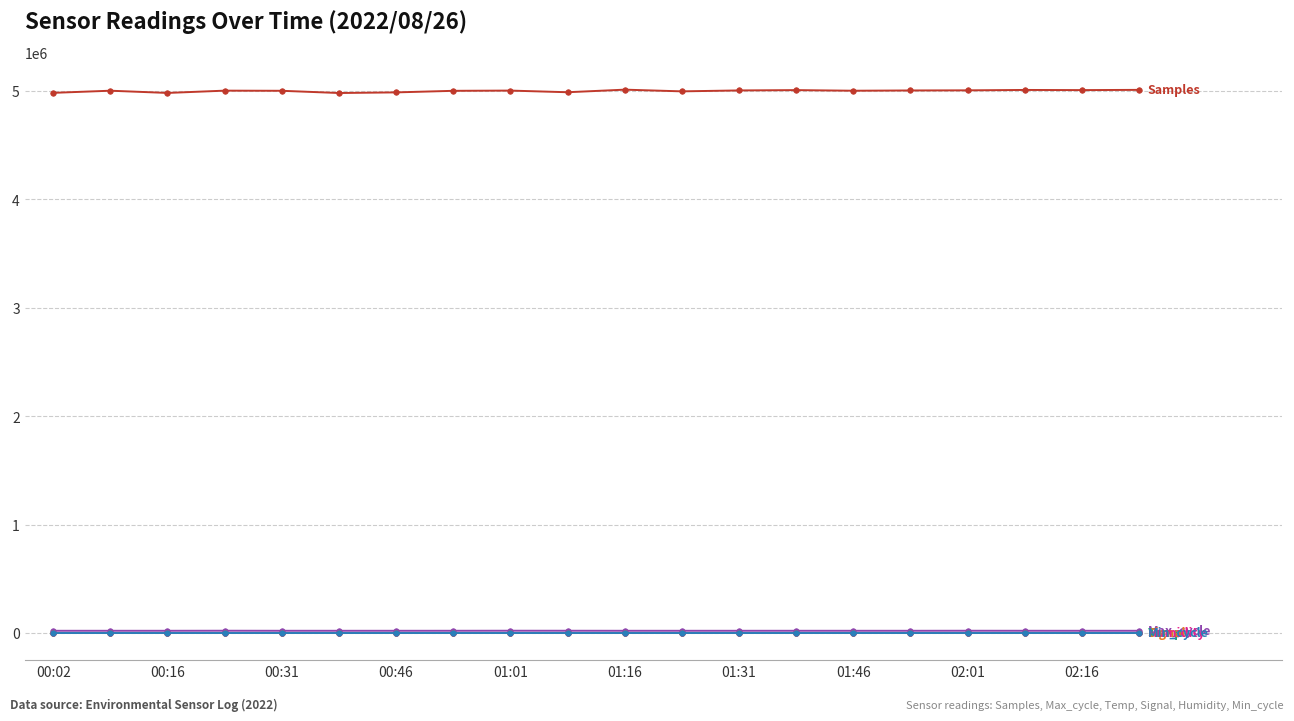

What is the maximum value shown in the chart?

5010962.0